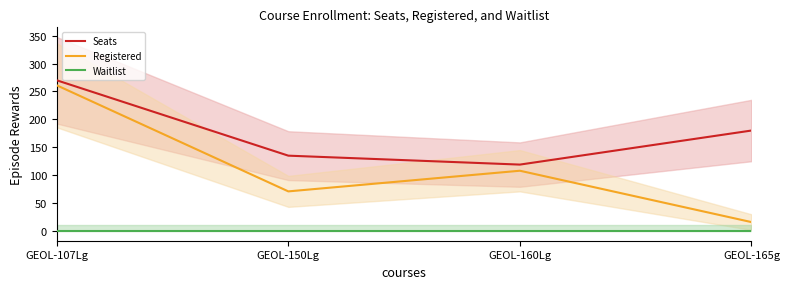

Reading left to right, extract all data points from this chart.

Seats: GEOL-107Lg=270	GEOL-150Lg=135	GEOL-160Lg=119	GEOL-165g=180
Registered: GEOL-107Lg=261	GEOL-150Lg=71	GEOL-160Lg=108	GEOL-165g=16
Waitlist: GEOL-107Lg=0	GEOL-150Lg=0	GEOL-160Lg=0	GEOL-165g=0